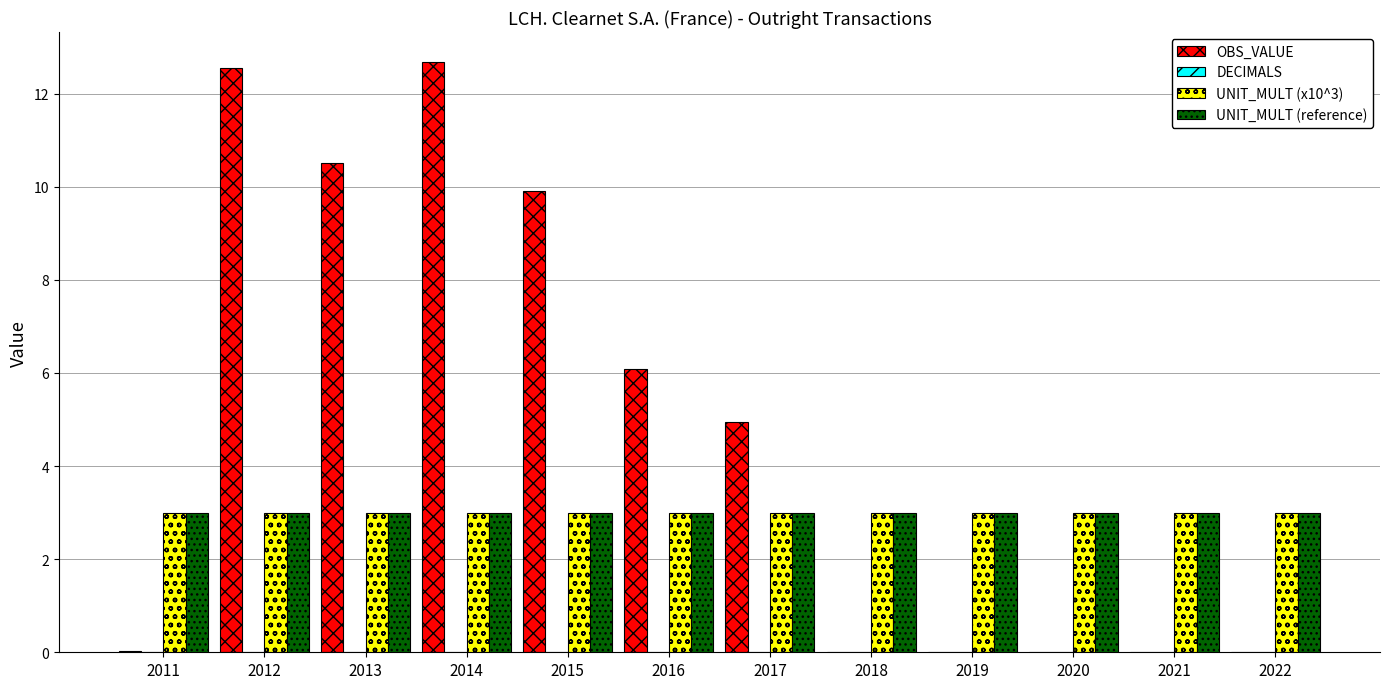

Between 2011 and 2012, which series saw the biggest shift?

OBS_VALUE